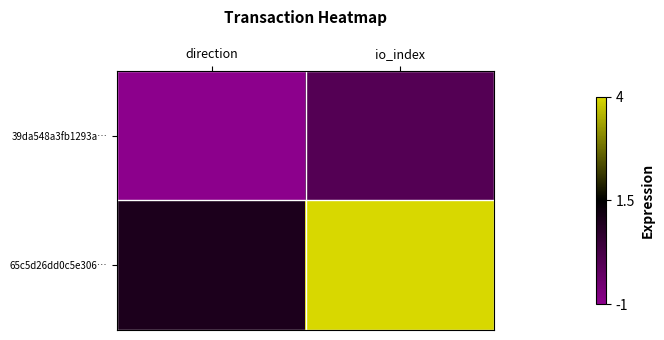

Rank the series by their maximum value, from lowest to highest.

39da548a3fb1293a…, 65c5d26dd0c5e306…